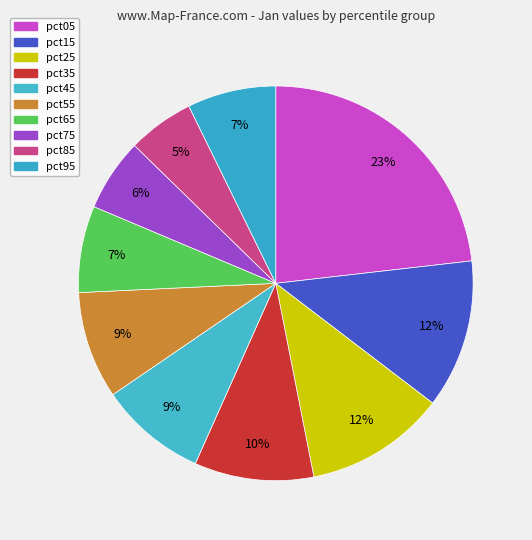

Between pct55 and pct35, which is larger?

pct35